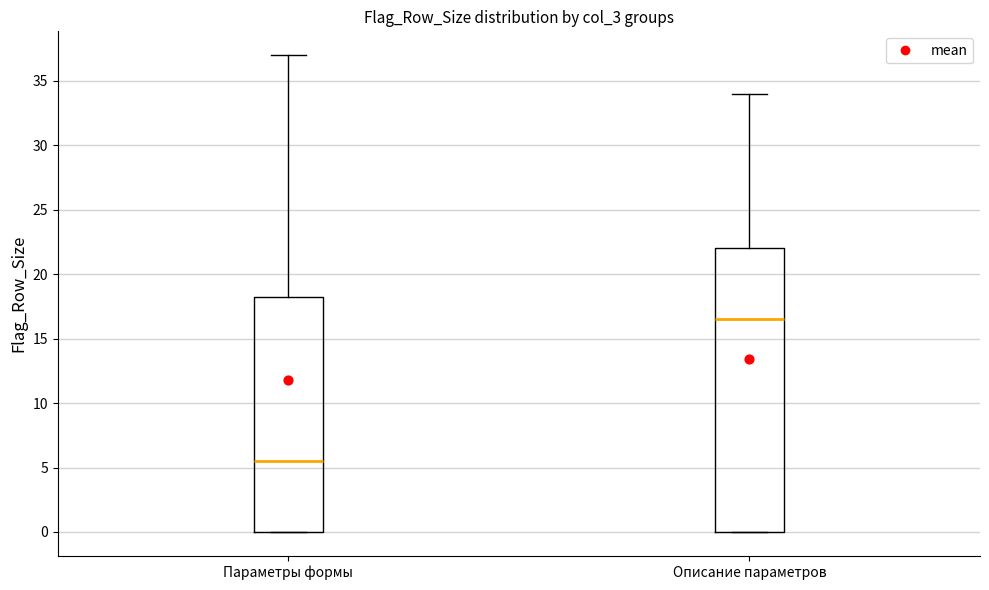

Comparing the boxes themselves (not the whiskers), which one is the tallest?

Описание параметров